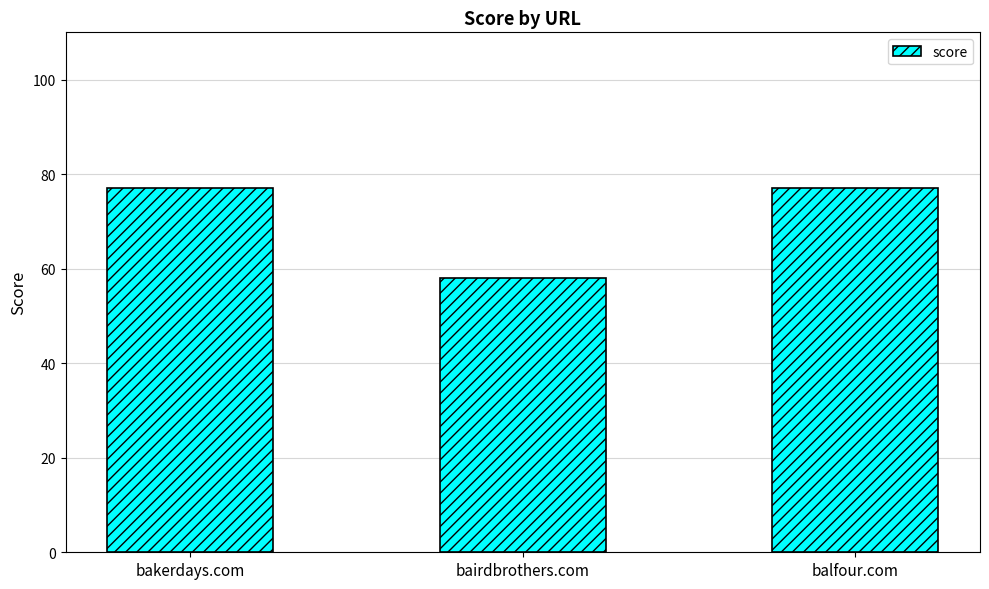

What is the difference between the values at bakerdays.com and bairdbrothers.com?

19